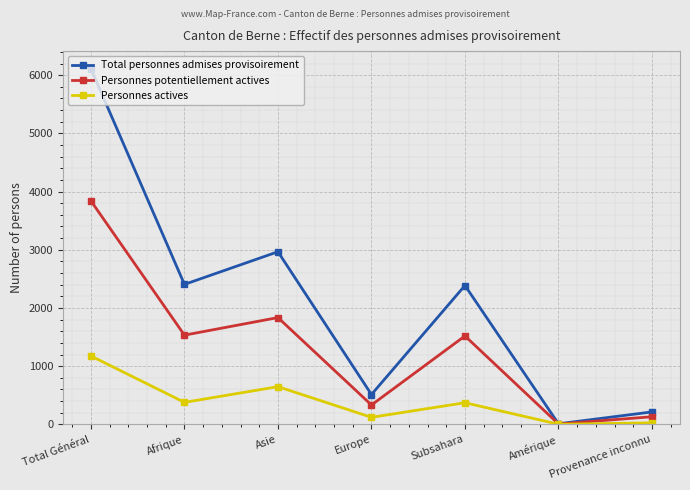

What is the label of the 4th point from the left?

Europe